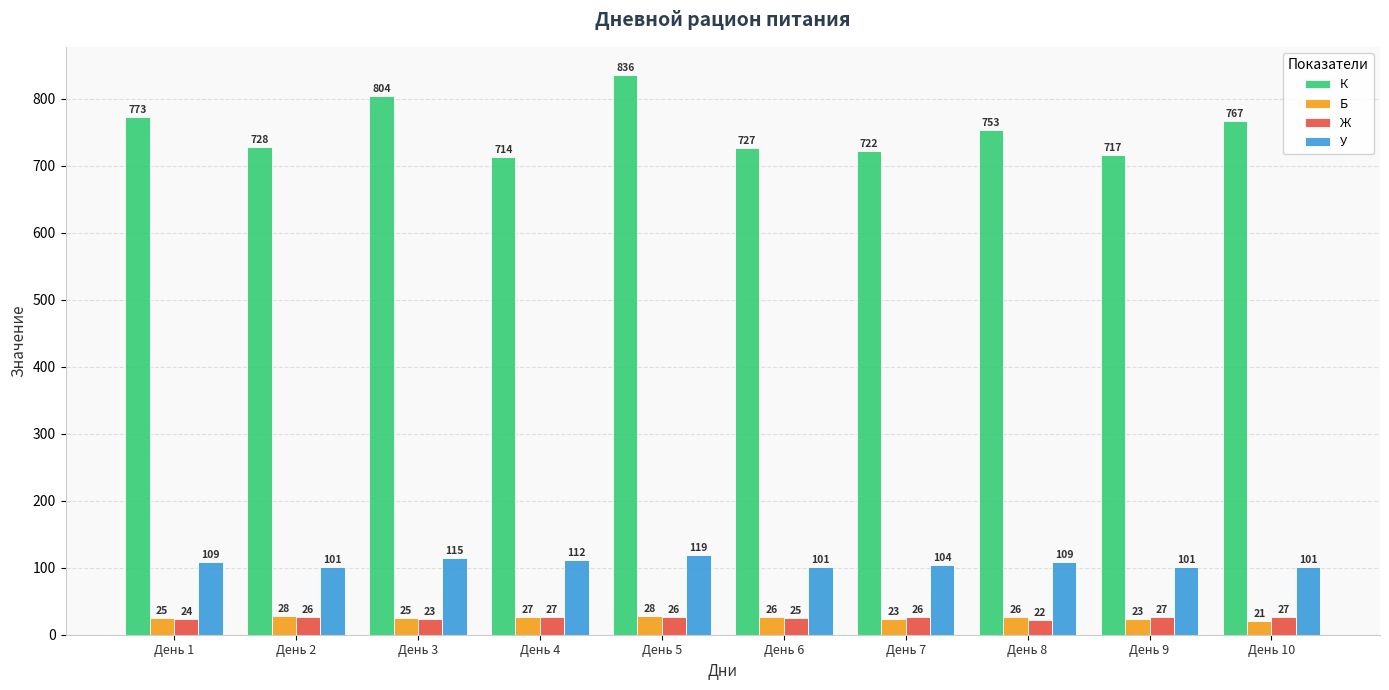

What are all the series names shown in the legend?

К, Б, Ж, У